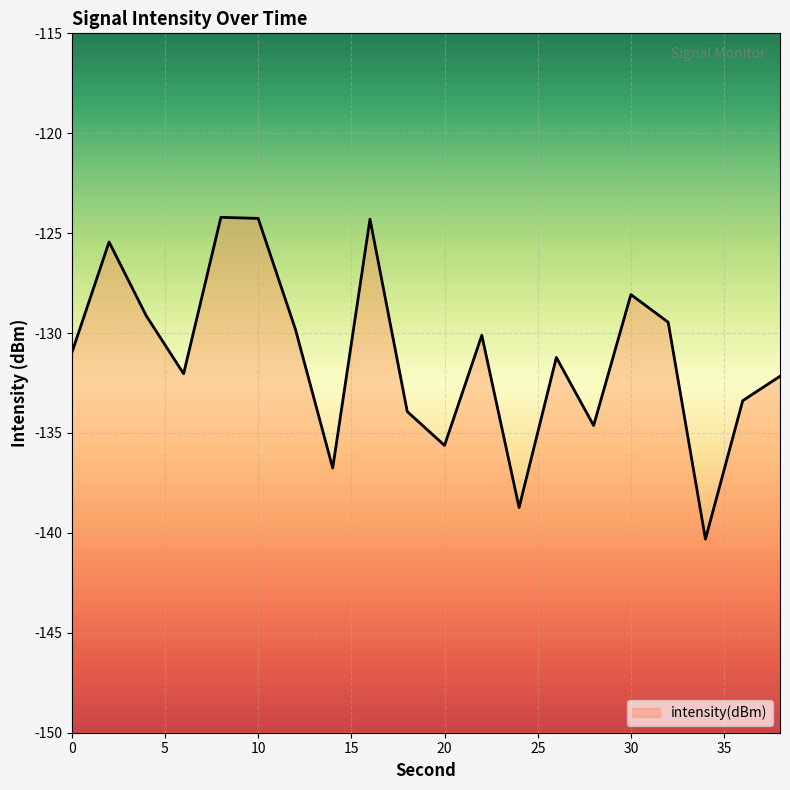

What is the sum of all values?

-2624.6